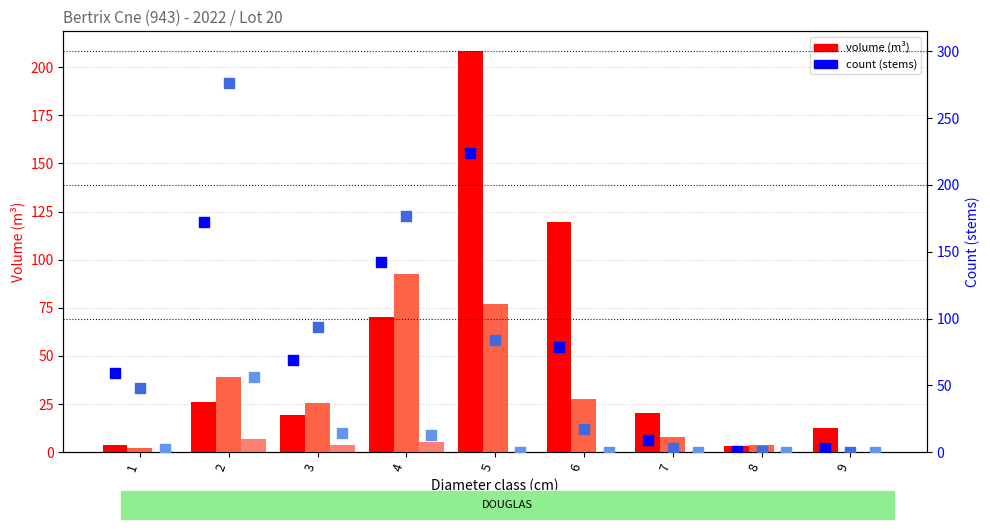

What is the total value across all series at 4?

500.1